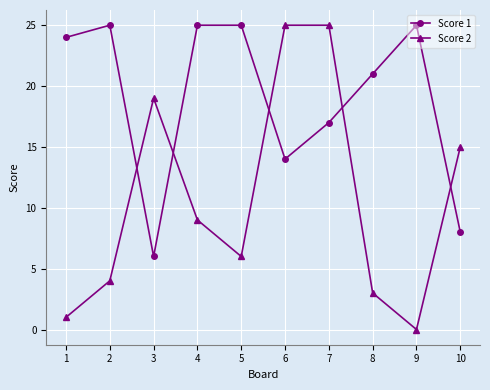

How many values in Score 2 are above zero?

9